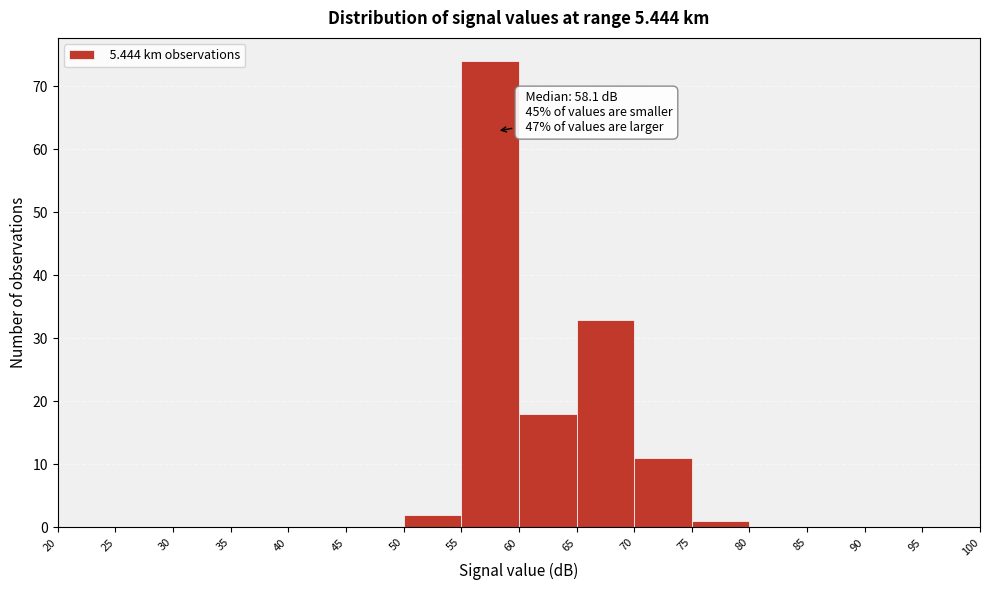

Over which range of the x-axis is the bar tallest?

55 to 60